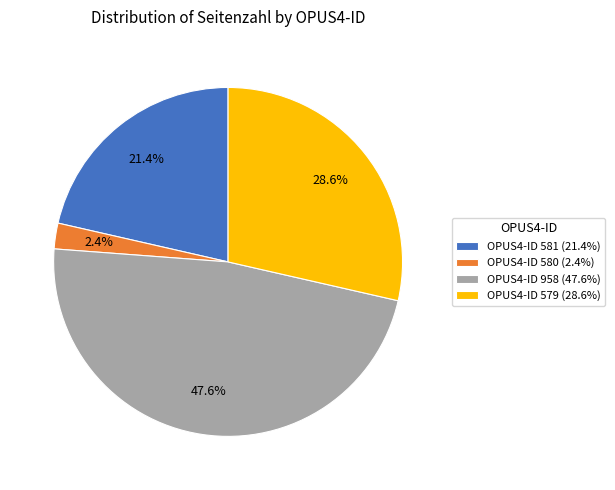

Which category has the biggest portion of the pie?

OPUS4-ID 958 (47.6%)